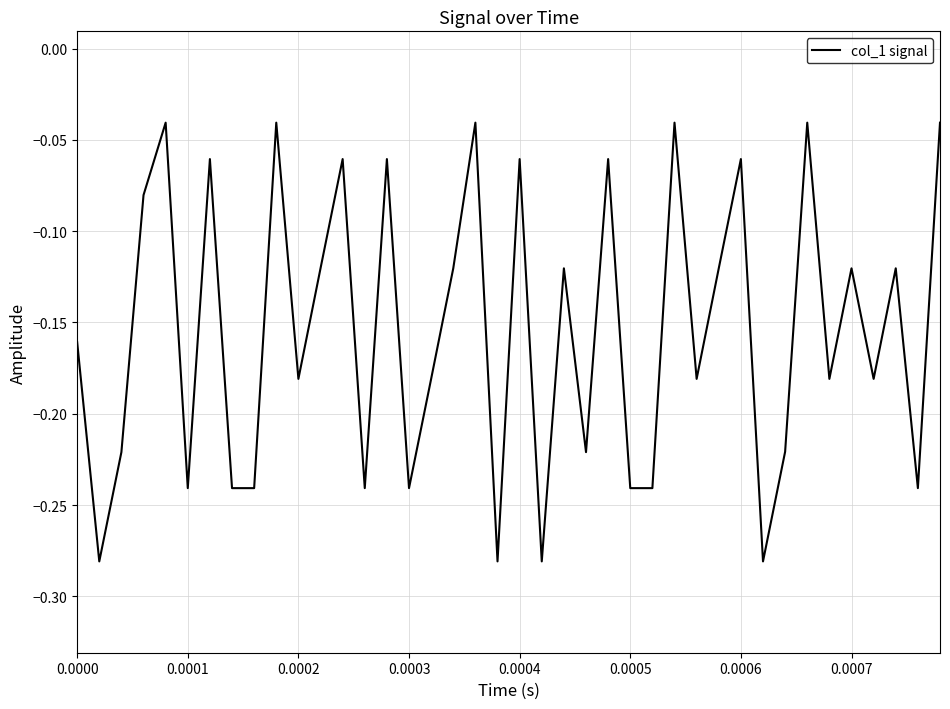

Does the chart display data point markers on the line(s)?

No